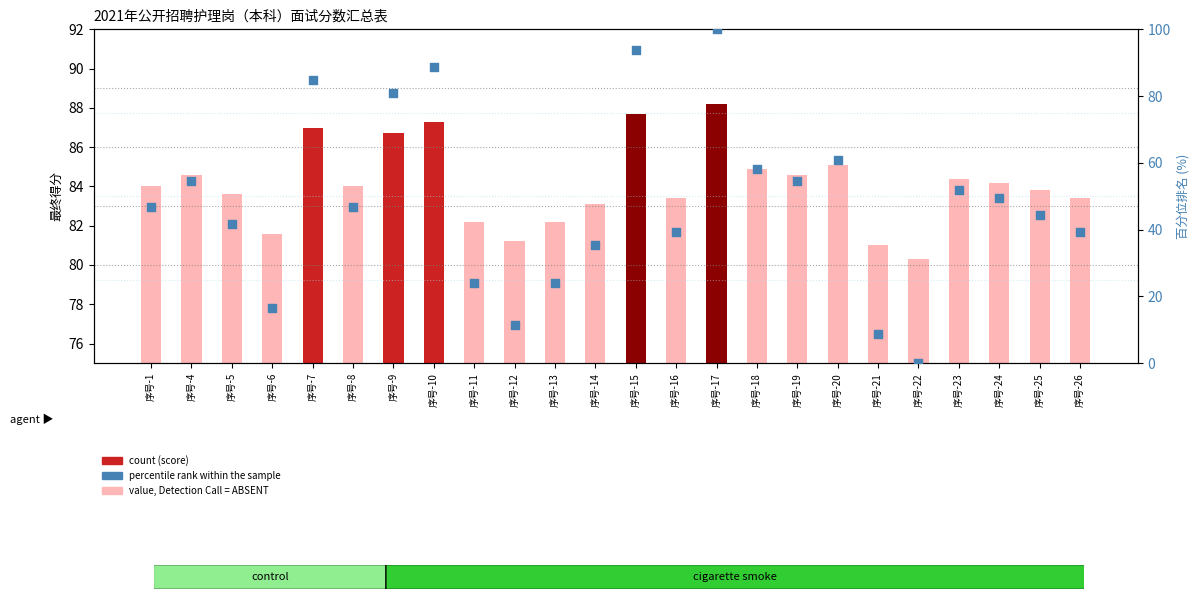

Which series has the largest Y range (max minus min)?

percentile rank within the sample